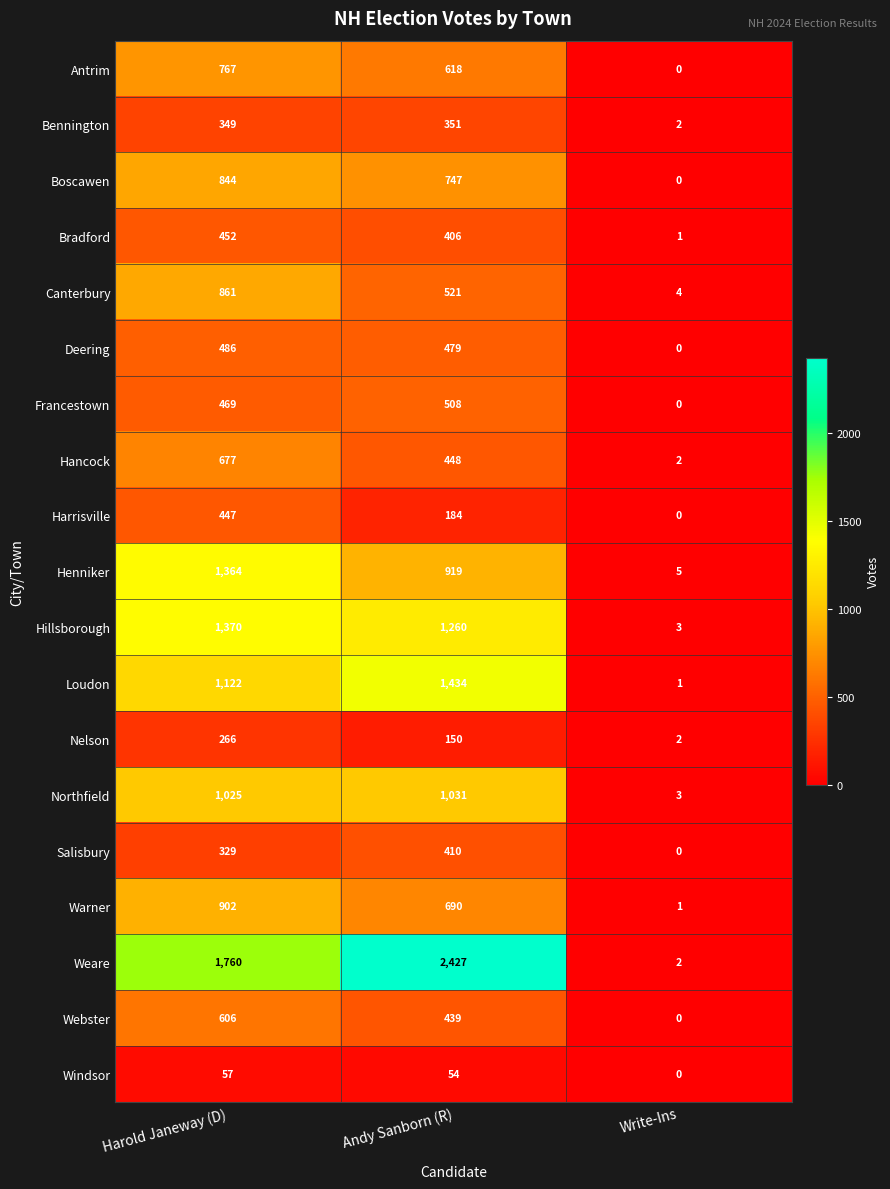

What is the difference between the maximum and minimum values in the Hancock series?

675